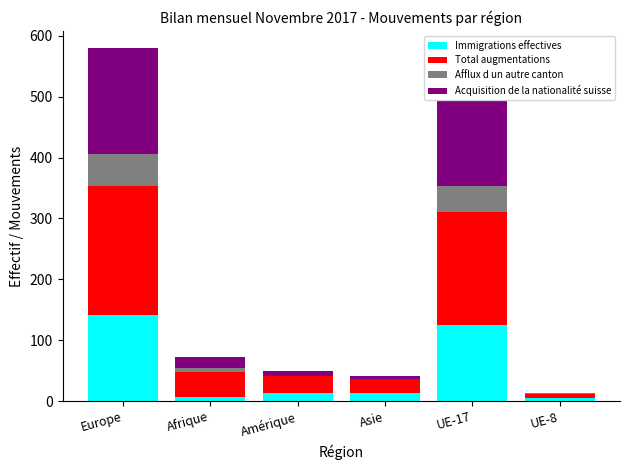

At which category is the sum across all series the highest?

Europe